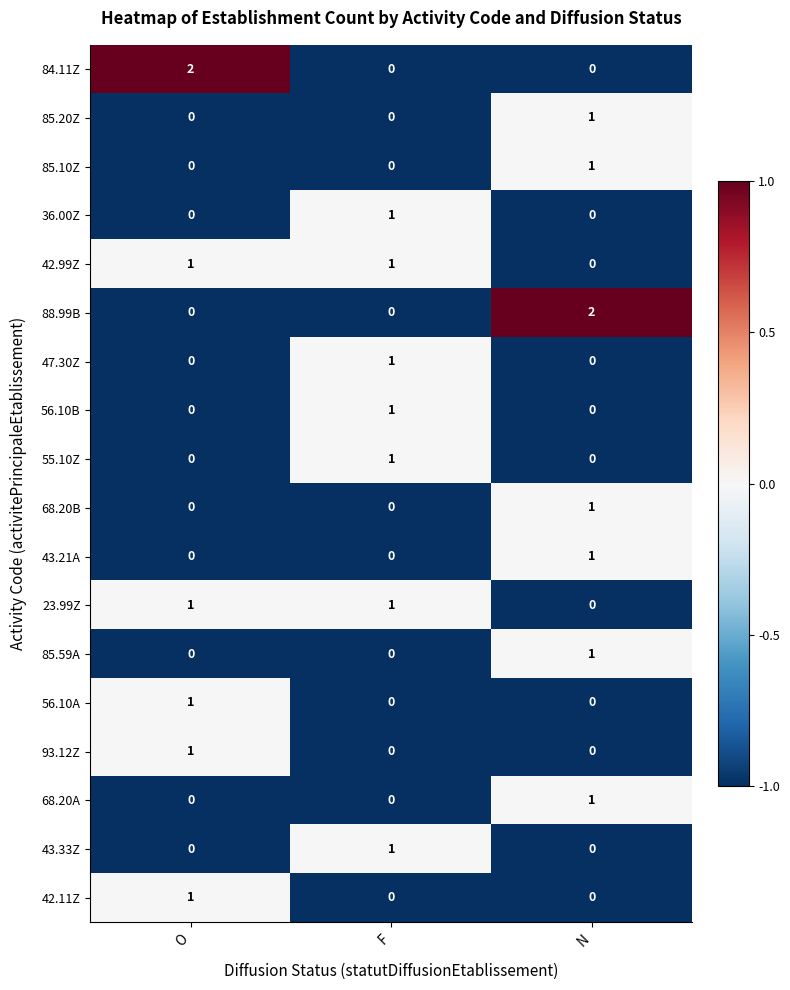

Which series changed the most between O and F?

84.11Z